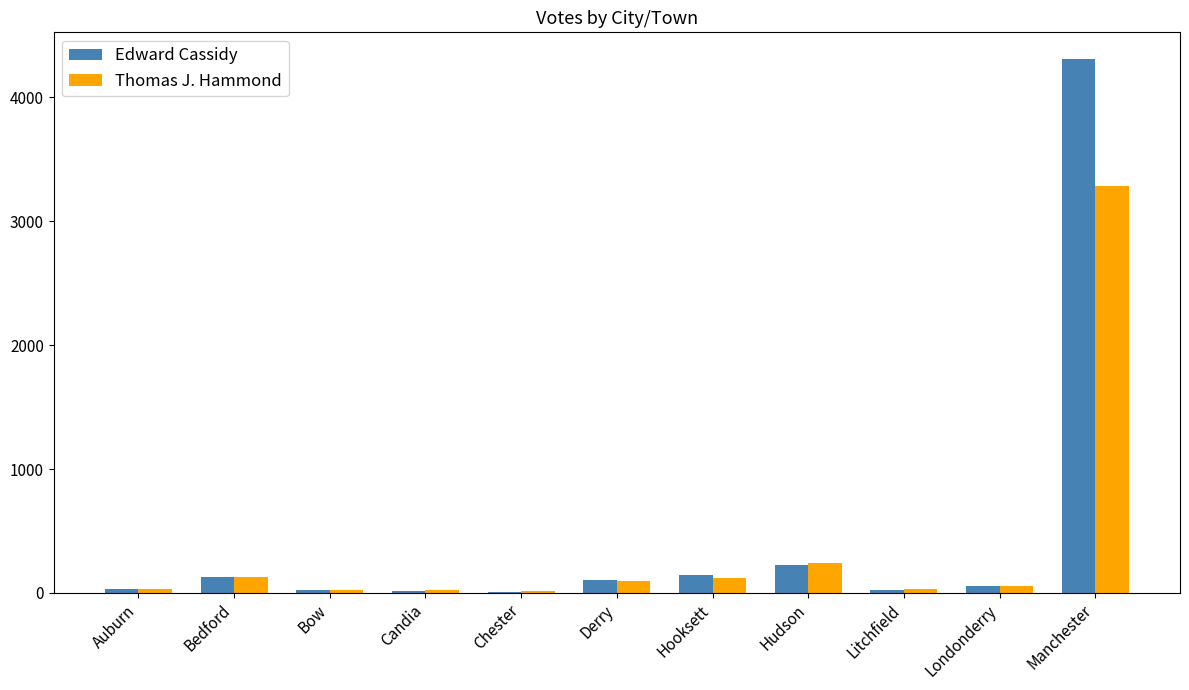

What is the highest value of the Thomas J. Hammond series?

3282